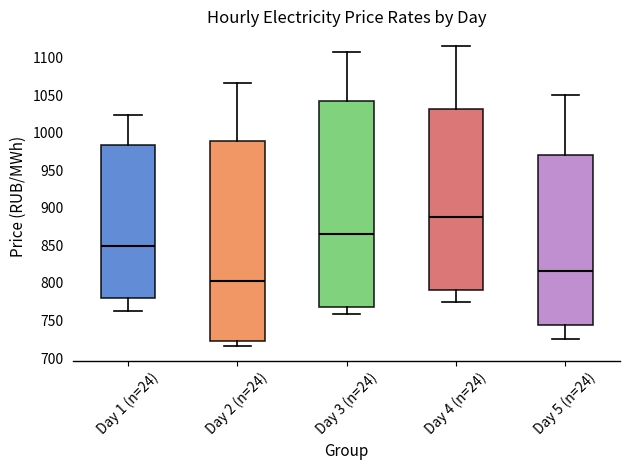

Reading left to right, read every box against the y-axis: the position of its median line, the range the box covers, and the ends of its whiskers. The values are not printed on the chart, so give them approximately, as read against the axis.

Day 1 (n=24): median 850, box 780 to 985, whiskers 760 to 1025
Day 2 (n=24): median 805, box 720 to 990, whiskers 715 to 1065
Day 3 (n=24): median 865, box 765 to 1040, whiskers 760 to 1110
Day 4 (n=24): median 890, box 790 to 1030, whiskers 775 to 1115
Day 5 (n=24): median 815, box 745 to 970, whiskers 725 to 1050